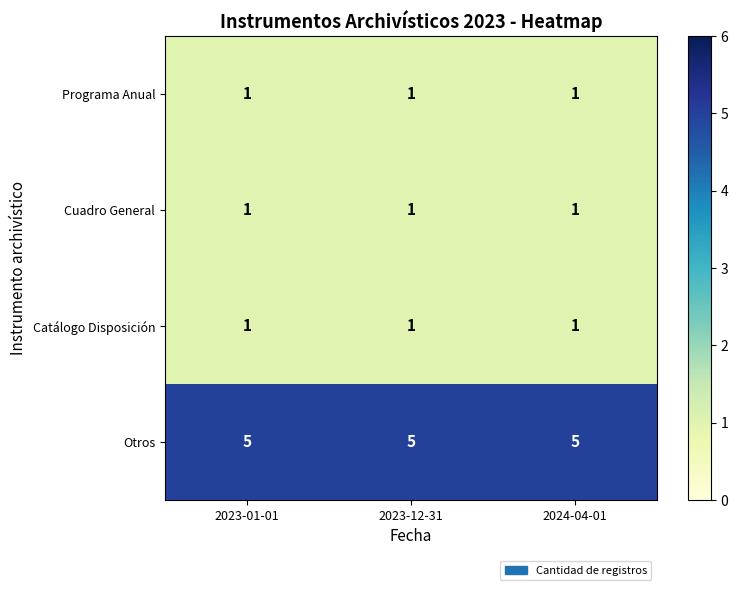

What is the spread (max minus min) of values at 2023-12-31?

4